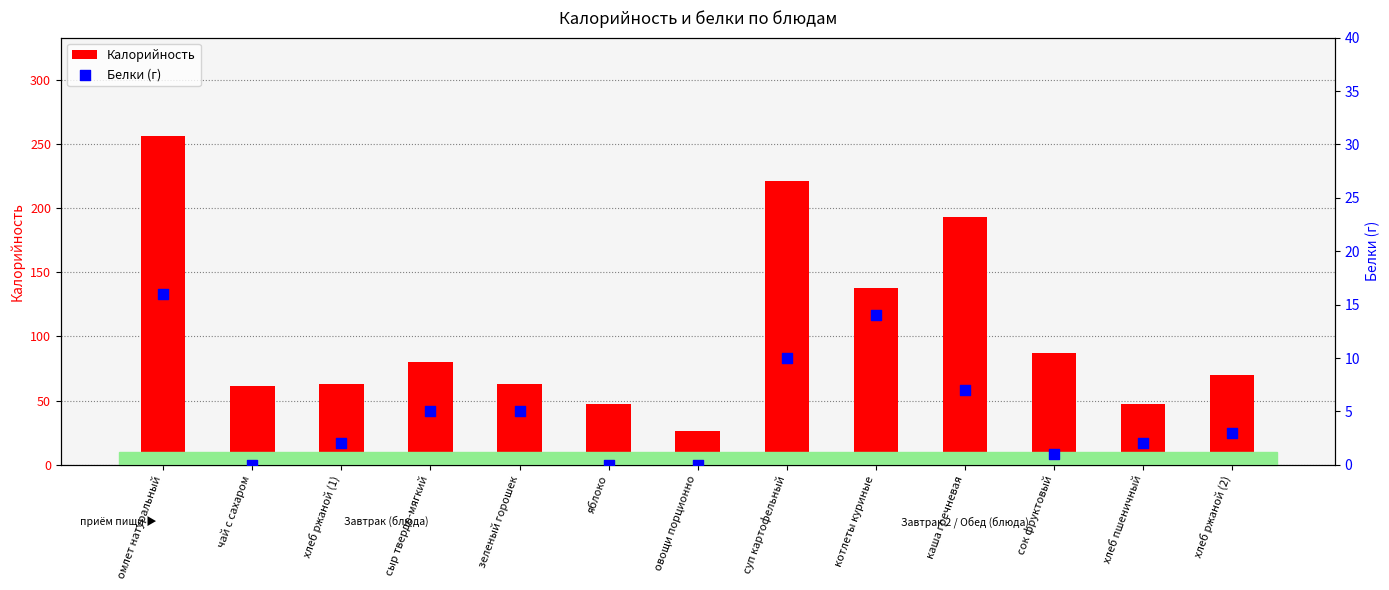

At which category is the sum across all series the highest?

омлет натуральный